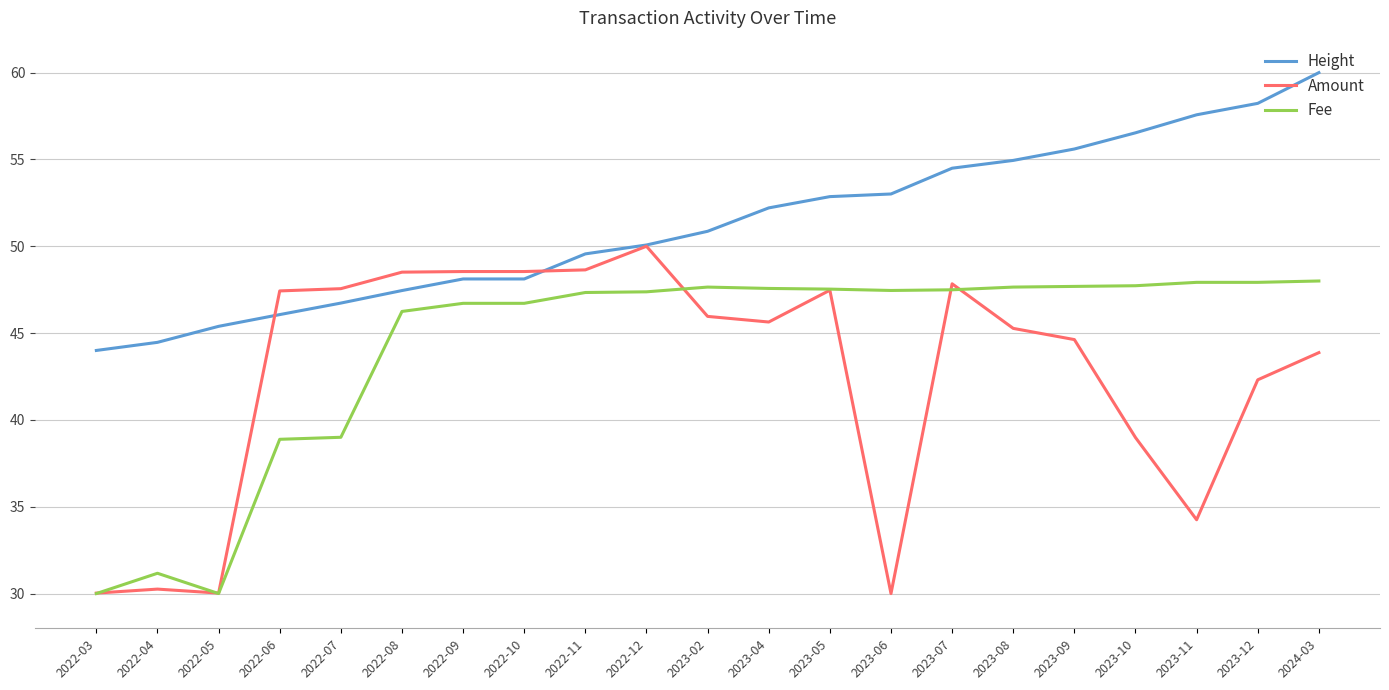

What is the difference between the Amount values at 2022-04 and 2024-03?

13.6